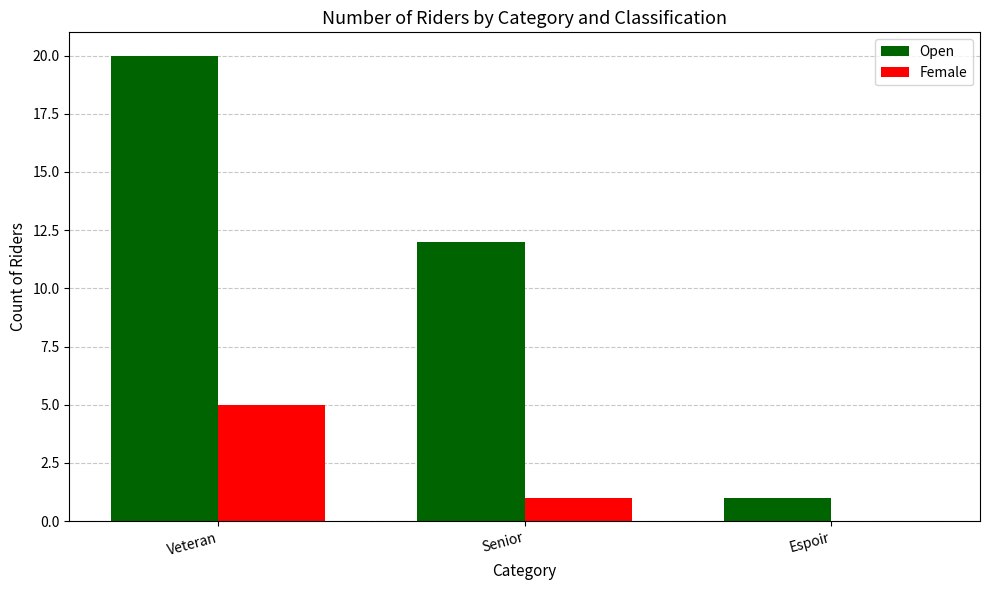

How many series are shown in this chart?

2